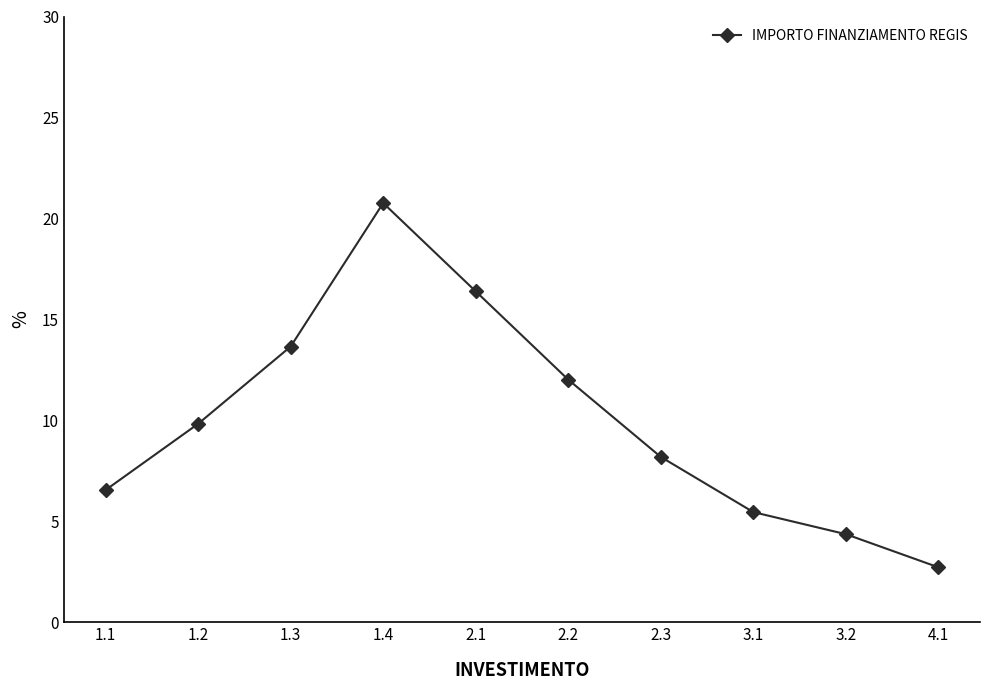

Rank the categories by value from highest to lowest.

1.4, 2.1, 1.3, 2.2, 1.2, 2.3, 1.1, 3.1, 3.2, 4.1